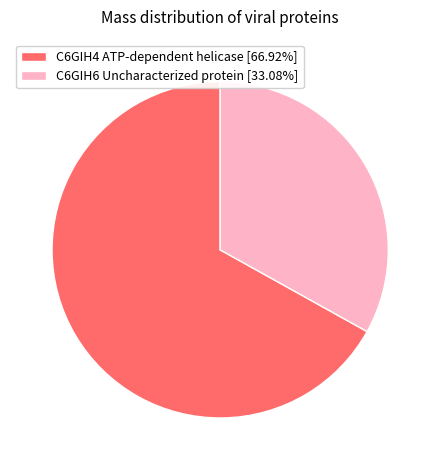

Do C6GIH4 ATP-dependent helicase [66.92%] and C6GIH6 Uncharacterized protein [33.08%] together represent more than half of the pie?

Yes